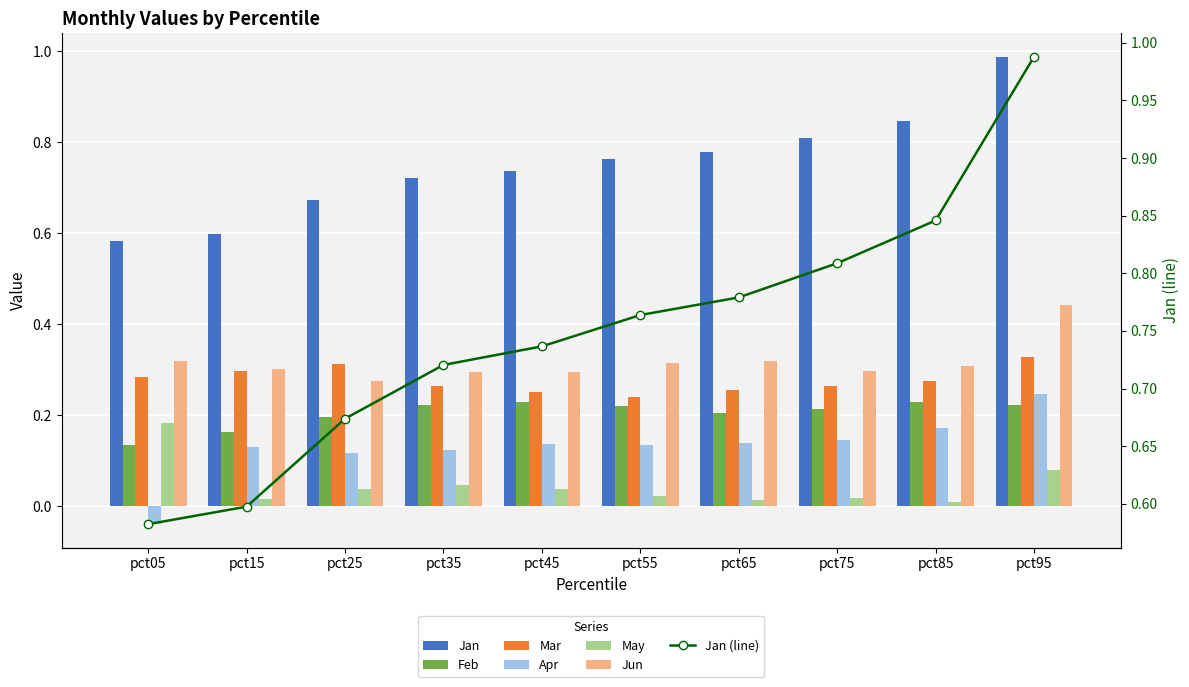

Which category has the lowest value across all series?

pct05